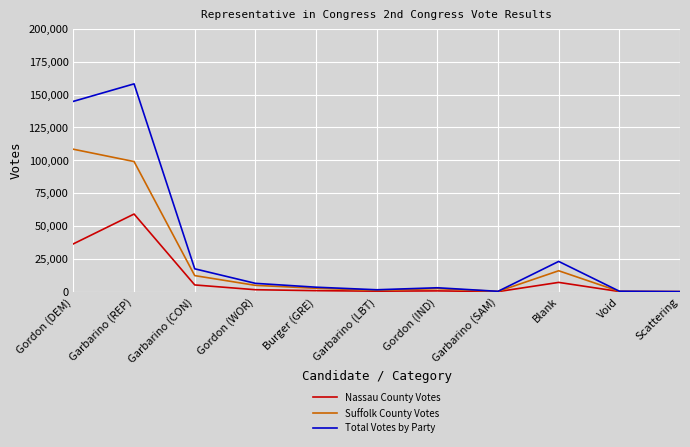

Which category has the highest value in the Total Votes by Party series?

Garbarino (REP)